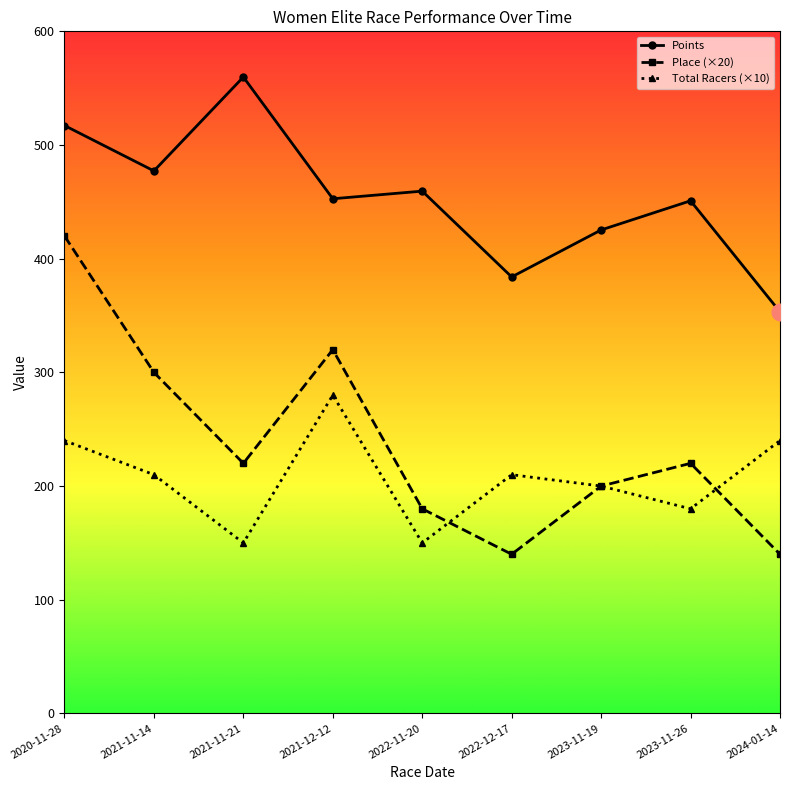

At which label does Points reach its peak?

2021-11-21